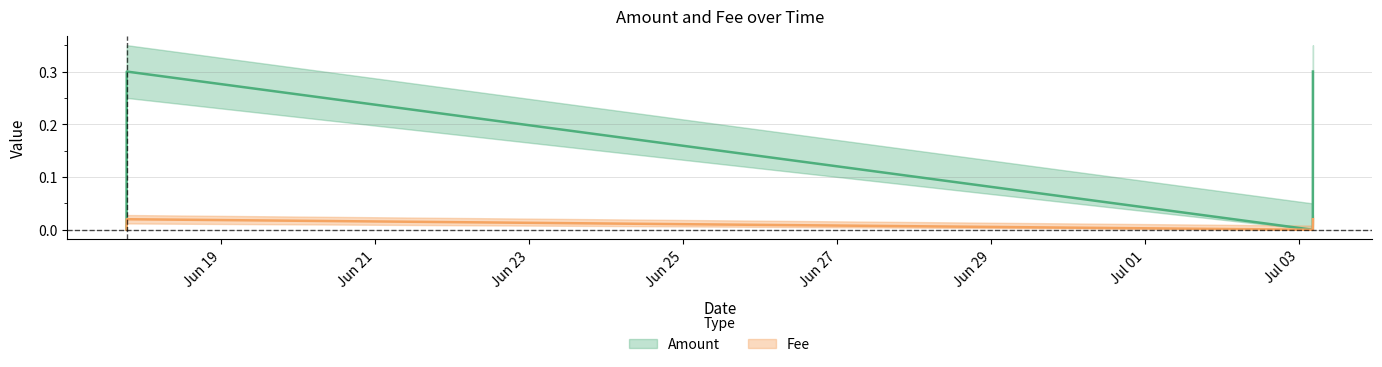

Which series has the largest range (max minus min)?

Amount